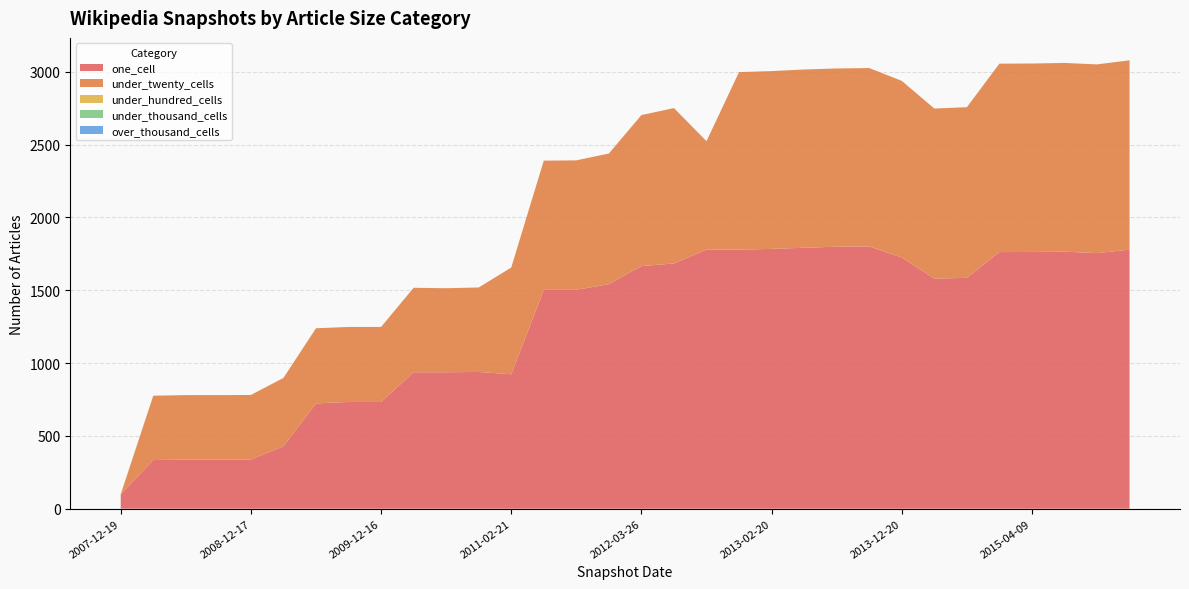

Reading left to right, transcribe all the data shown in this chart.

one_cell: 99	334	337	337	338	429	723	733	733	937	937	939	923	1503	1503	1542	1666	1684	1779	1779	1784	1792	1799	1801	1725	1580	1585	1762	1763	1765	1755	1779
under_twenty_cells: 0	442	443	443	443	469	516	515	515	580	577	580	733	887	889	897	1037	1067	745	1219	1221	1224	1224	1225	1213	1168	1172	1294	1294	1296	1296	1300
under_hundred_cells: 0	0	0	0	0	0	0	0	0	0	0	0	0	0	0	0	0	0	0	0	0	0	0	0	0	0	0	0	0	0	0	0
under_thousand_cells: 0	0	0	0	0	0	0	0	0	0	0	0	0	0	0	0	0	0	0	0	0	0	0	0	0	0	0	0	0	0	0	0
over_thousand_cells: 0	0	0	0	0	0	0	0	0	0	0	0	0	0	0	0	0	0	0	0	0	0	0	0	0	0	0	0	0	0	0	0